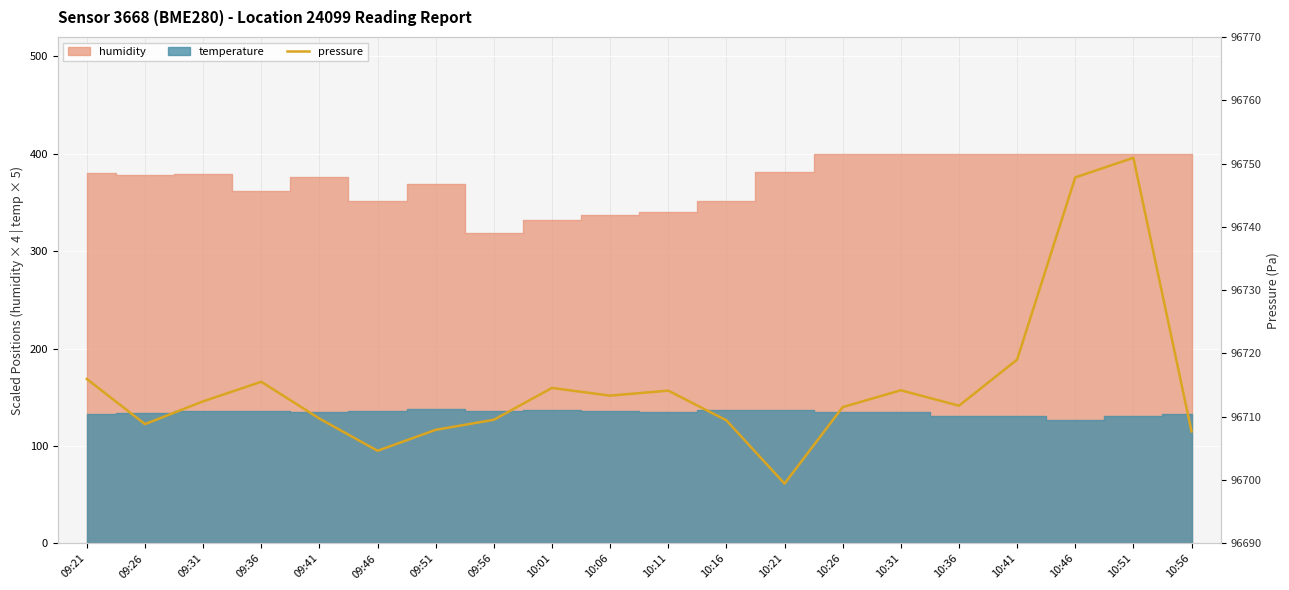

Rank the categories by value from highest to lowest.

10:51, 10:46, 10:41, 09:21, 09:36, 10:01, 10:31, 10:11, 10:06, 09:31, 10:36, 10:26, 09:41, 09:56, 10:16, 09:26, 09:51, 10:56, 09:46, 10:21